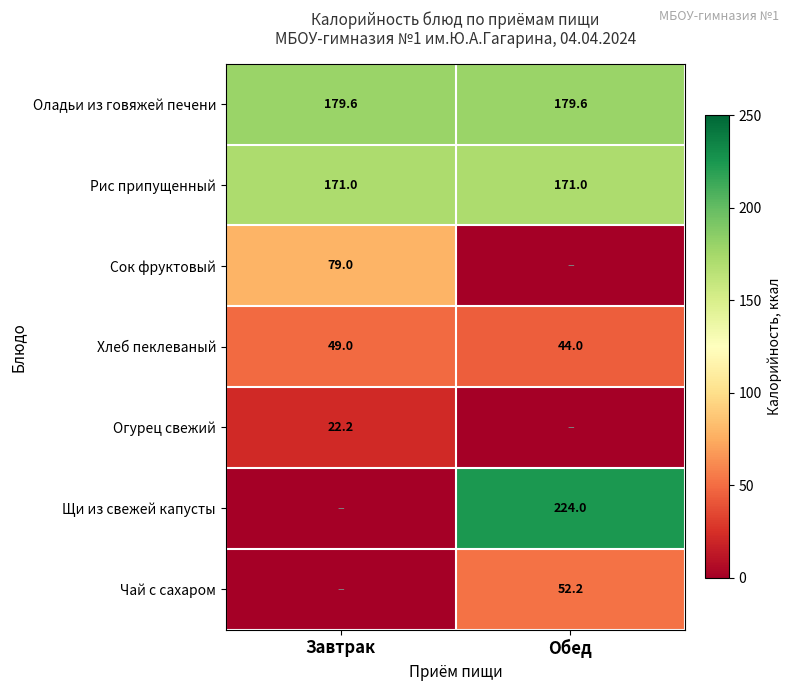

What is the total value across all series at Обед?

670.8